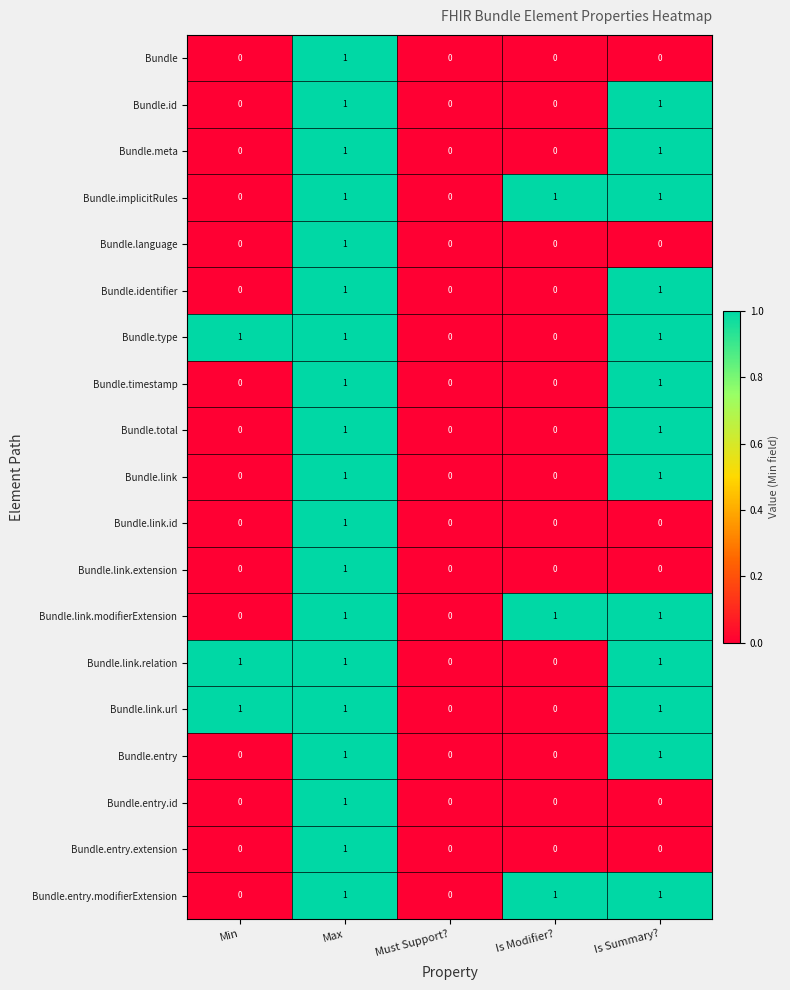

Is the value of Bundle.identifier at Min greater than the value of Bundle.link.modifierExtension at Is Summary??

No